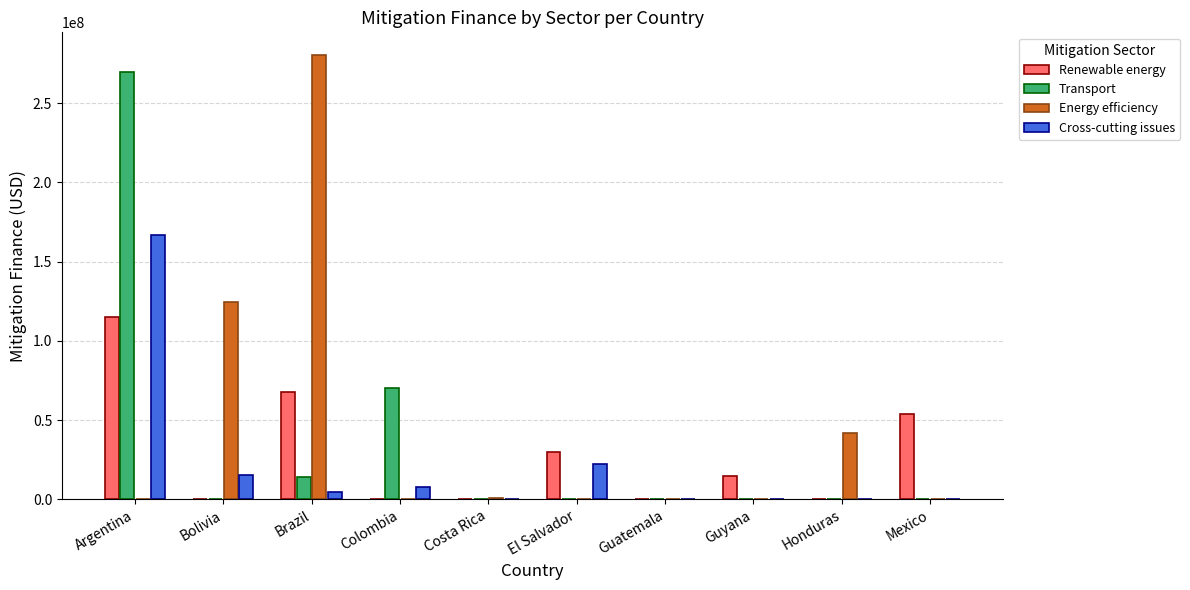

What is the sum of all Energy efficiency values?

447035508.7